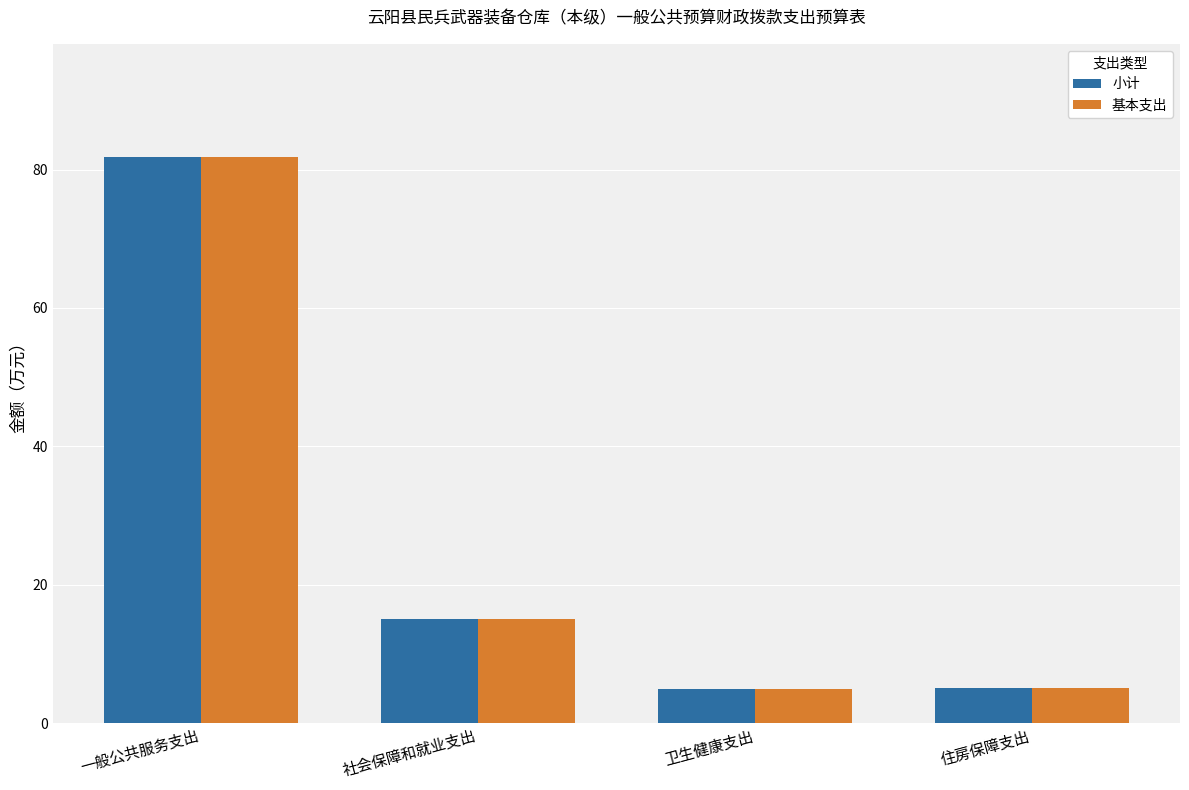

Is it true that 小计 equals 3.4 at 社会保障和就业支出?

False